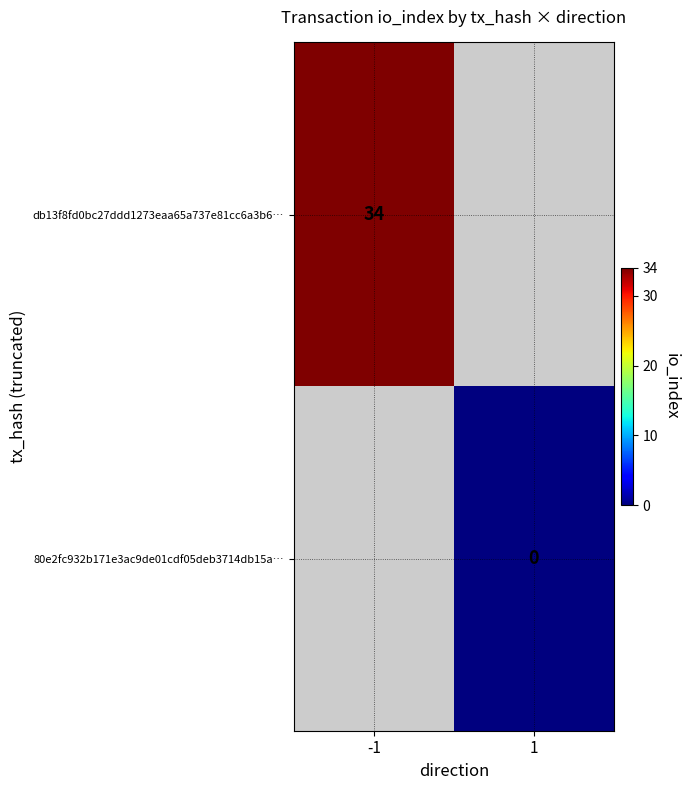

True or false: db13f8fd0bc27ddd1273eaa65a737e81cc6a3b6… has a value of 34 at -1.

True